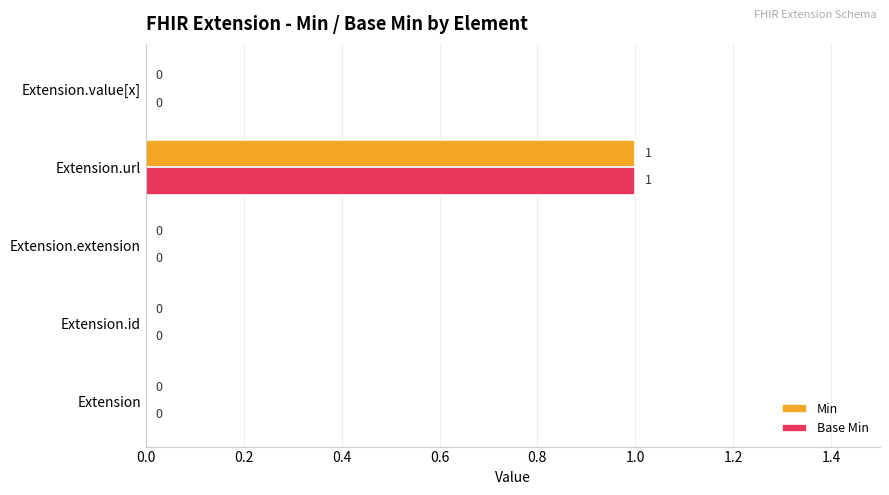

Is the value of Base Min at Extension.value[x] greater than the value of Min at Extension.url?

No